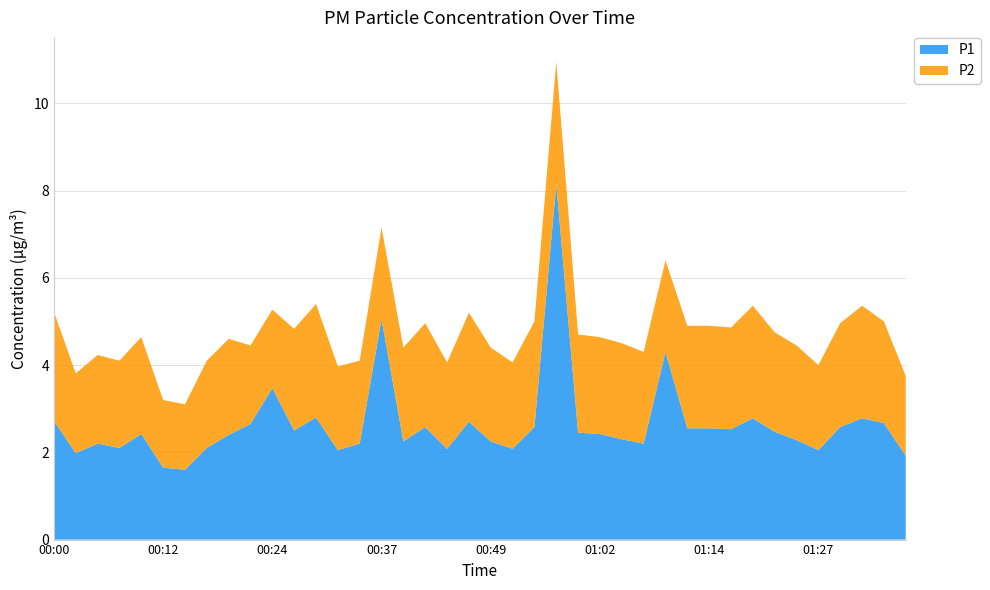

Reading left to right, list all the values displayed in this chart.

P1: 2.7	2.0	2.2	2.1	2.4	1.6	1.6	2.1	2.4	2.6	3.5	2.5	2.8	2.0	2.2	5.0	2.2	2.6	2.1	2.7	2.2	2.1	2.6	8.2	2.5	2.4	2.3	2.2	4.3	2.5	2.5	2.5	2.8	2.5	2.3	2.0	2.6	2.8	2.7	1.9
P2: 2.5	1.8	2.0	2.0	2.2	1.6	1.5	2.0	2.2	1.8	1.8	2.3	2.6	1.9	1.9	2.1	2.1	2.4	2.0	2.5	2.1	2.0	2.4	2.8	2.2	2.2	2.2	2.1	2.1	2.4	2.4	2.3	2.6	2.3	2.2	1.9	2.4	2.6	2.3	1.8